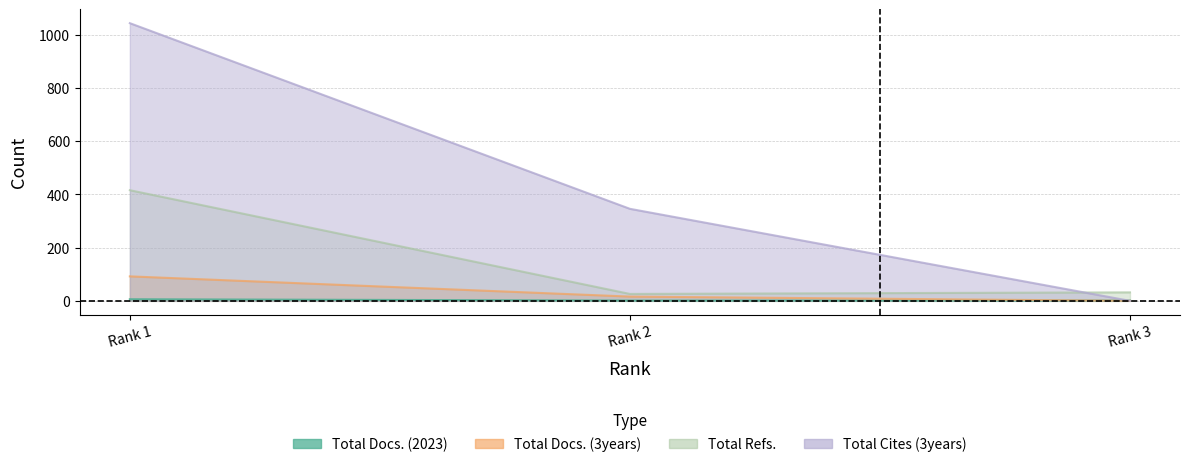

What is the difference between the maximum and minimum values in the Total Docs. (2023) series?

5